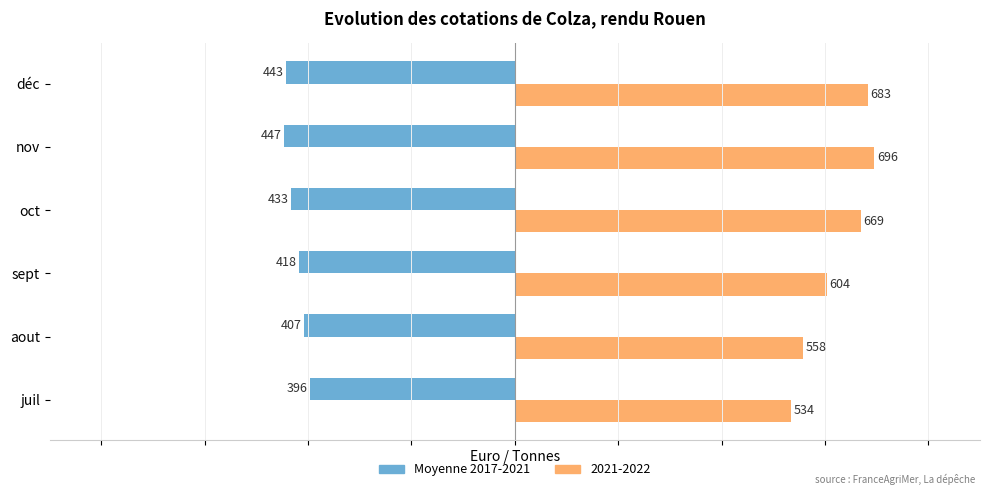

List the labels in order of 2021-2022 value, largest first.

nov, déc, oct, sept, aout, juil